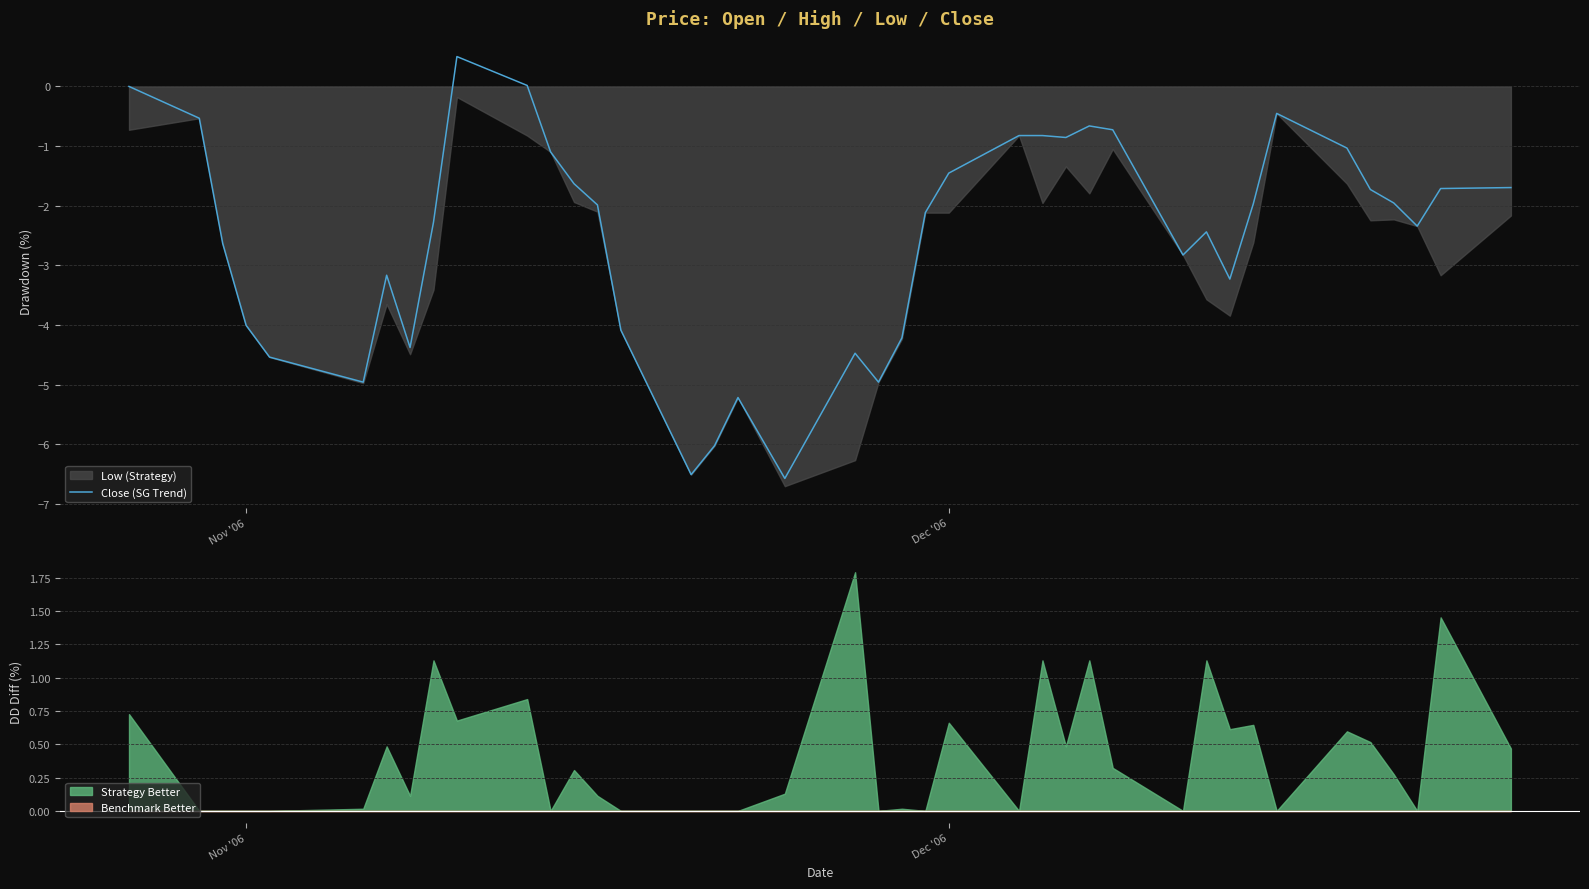

What is the minimum value for Close (SG Trend)?

-6.6